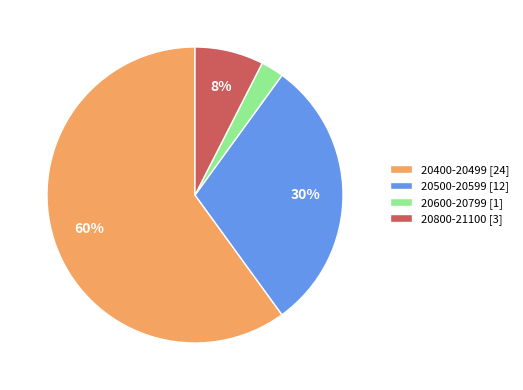

Is it true that 20500-20599 [12] is 30% of the pie?

True